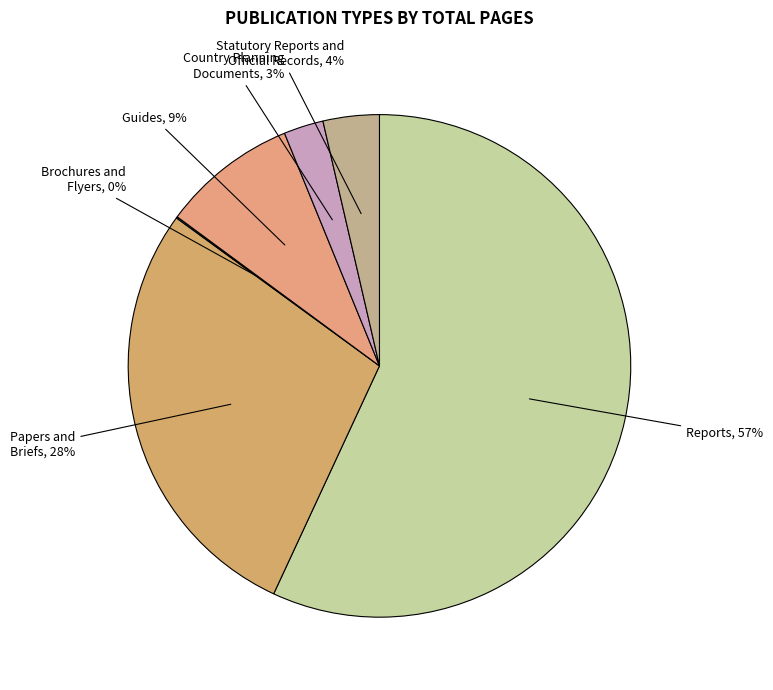

What is the largest slice in the pie chart?

Reports